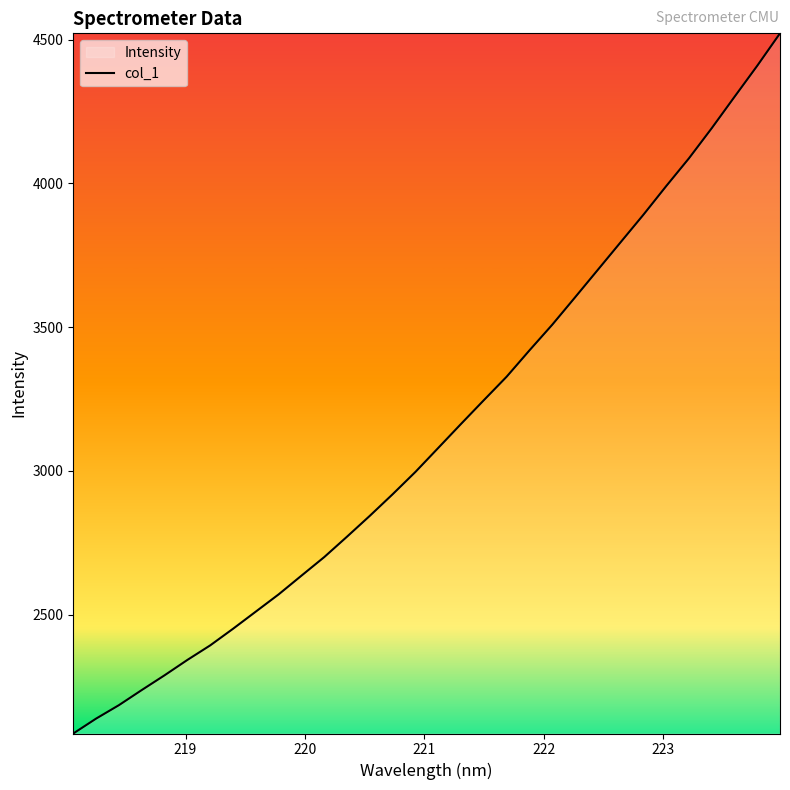

What is the average value?

3134.5